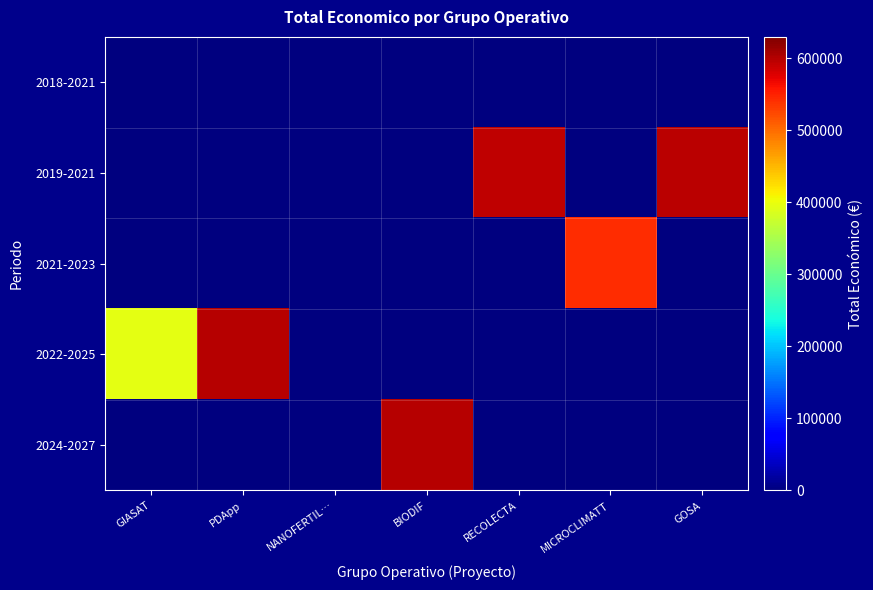

Count the number of categories in the chart.

7